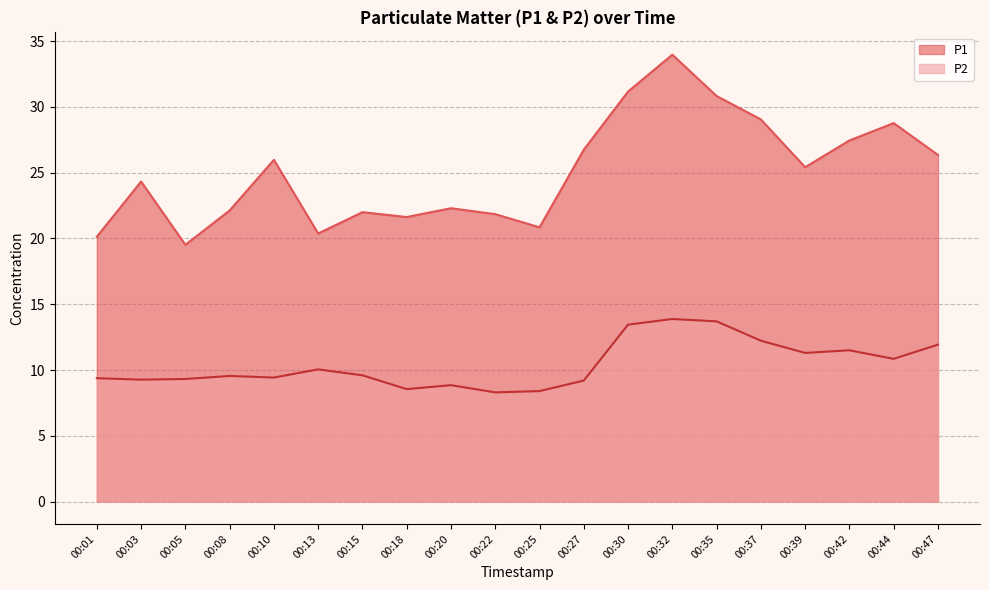

The value of P2 at 00:13 is 10.1. True or false?

True